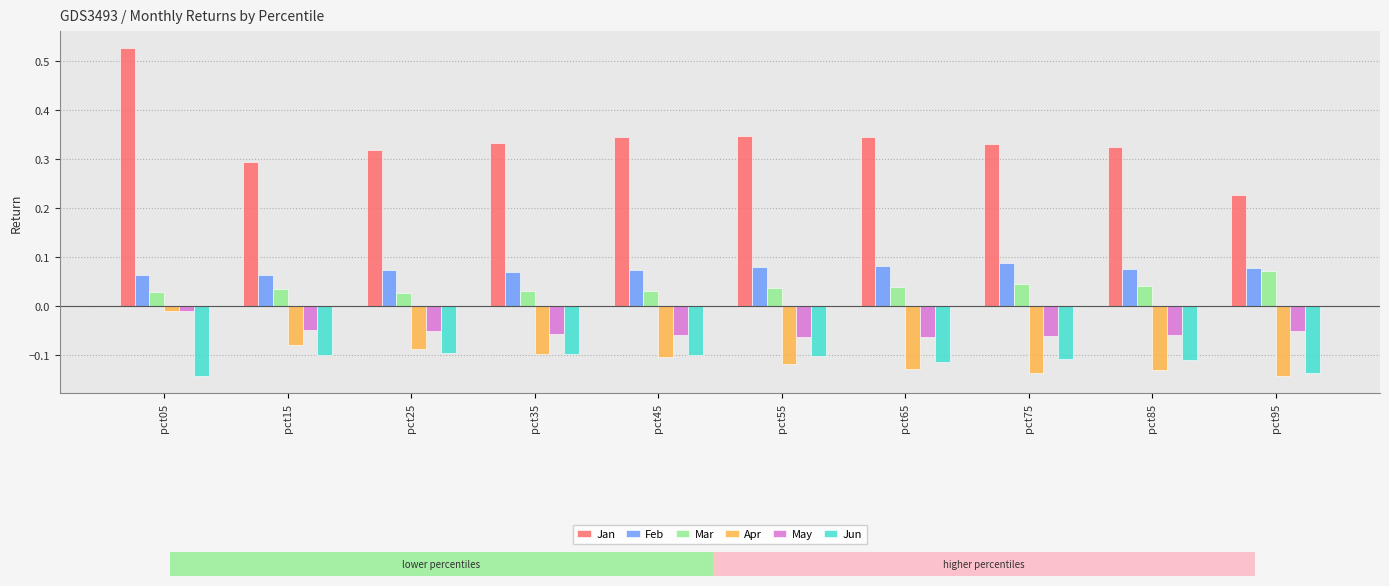

Which series has the largest range (max minus min)?

Jan